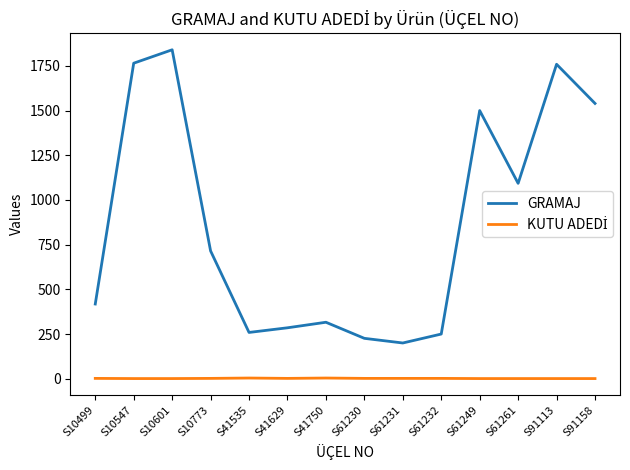

Which series has the largest total across all categories?

GRAMAJ